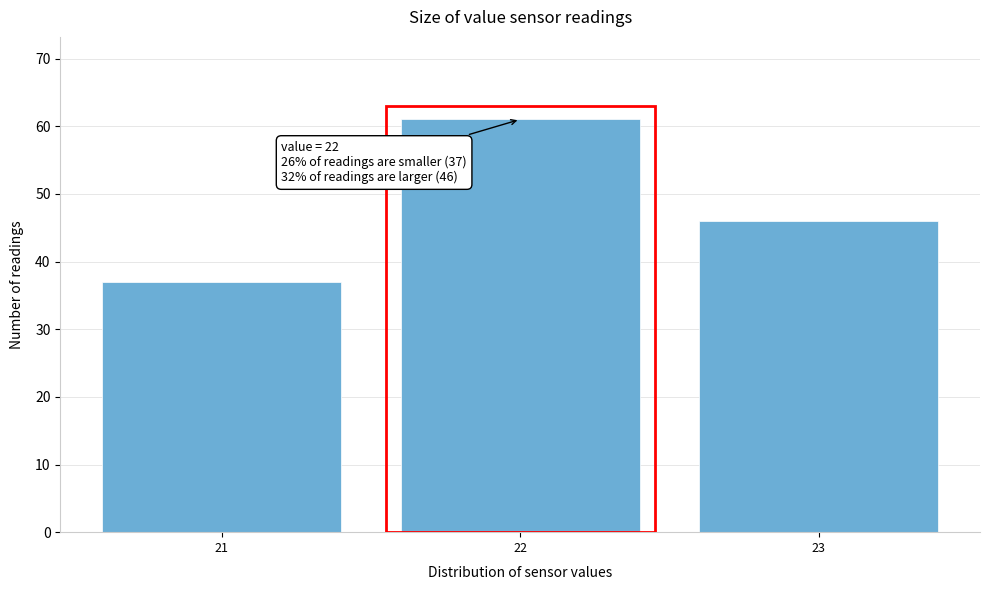

Reading right to left, list all the values displayed in this chart.

46	61	37